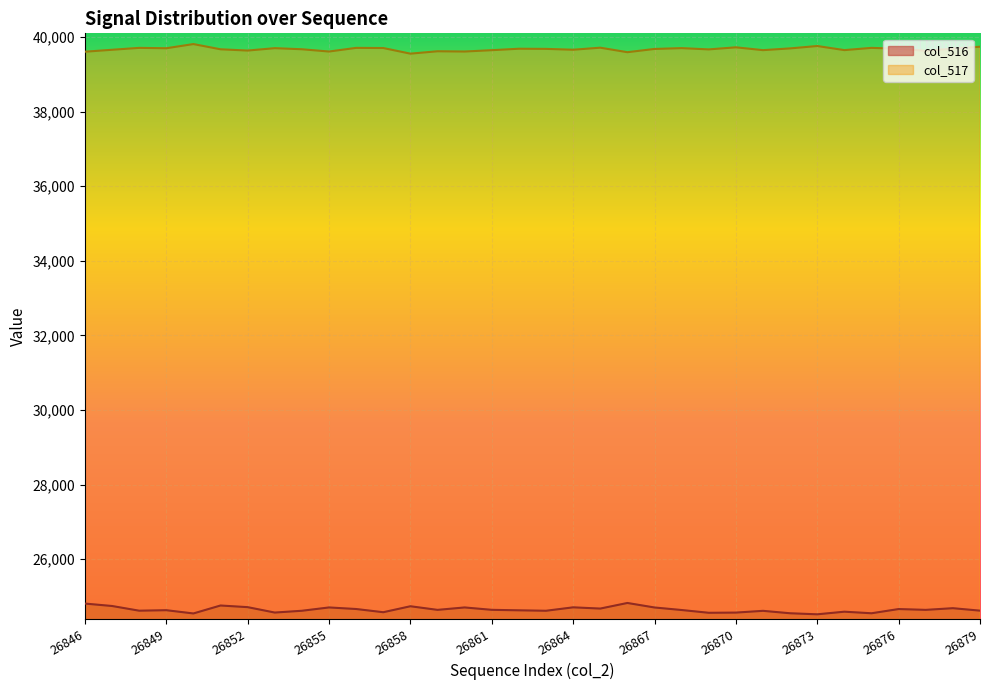

Is the value of col_516 at 26848 greater than the value of col_517 at 26859?

No